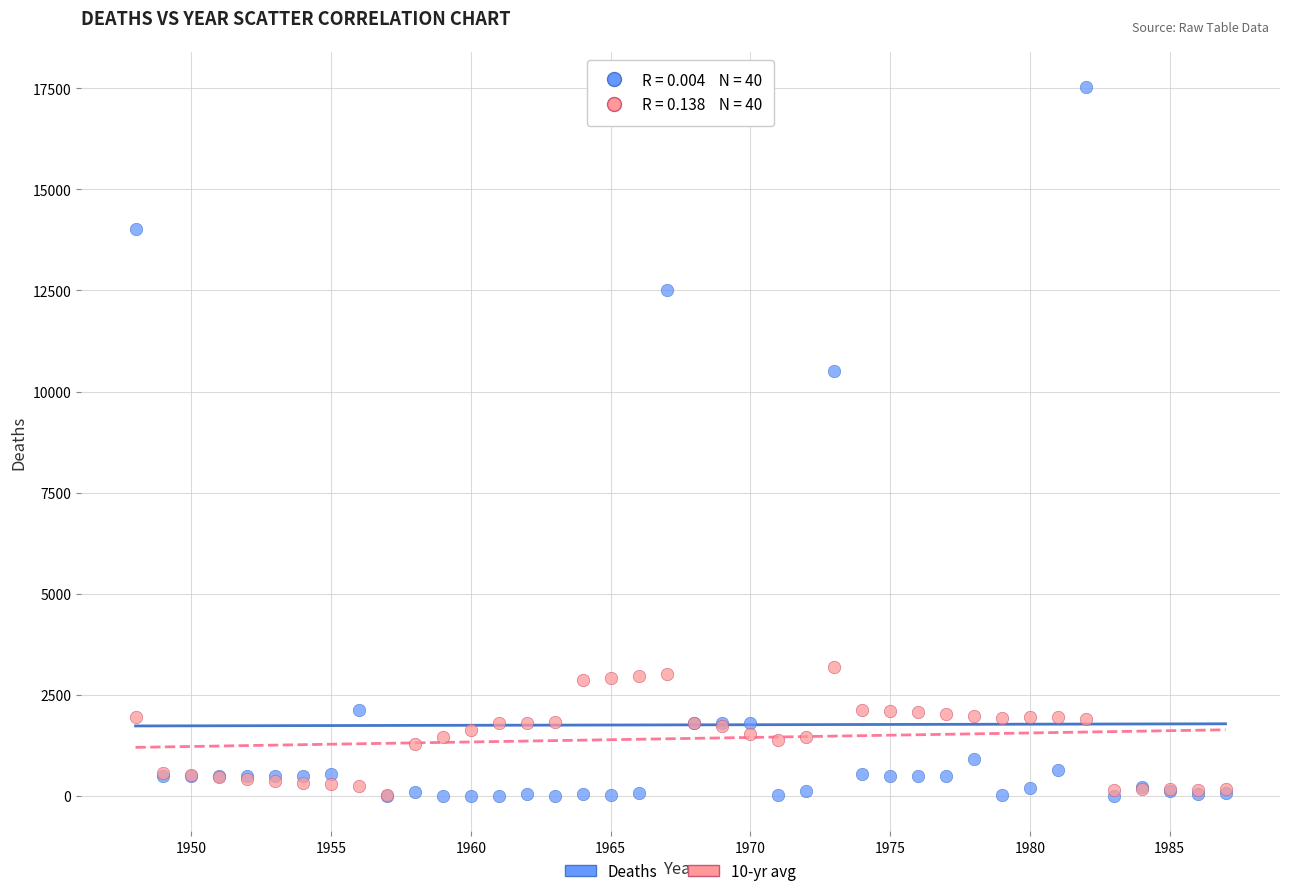

Which series has the widest spread of Y values?

Deaths